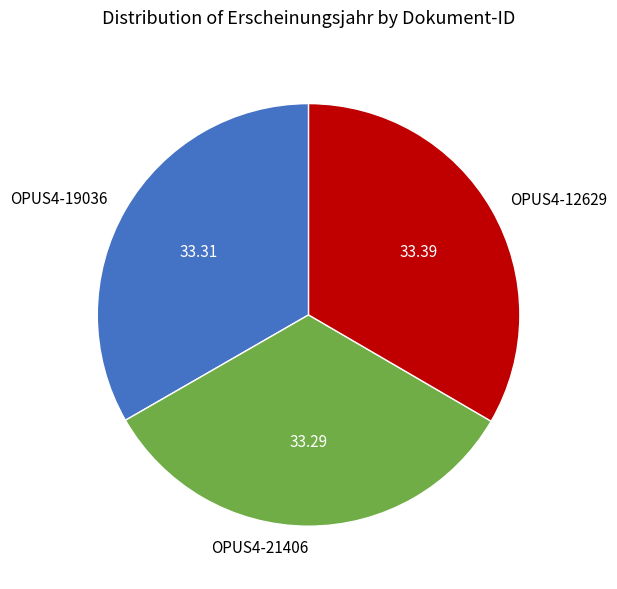

Does any single category account for the majority?

No